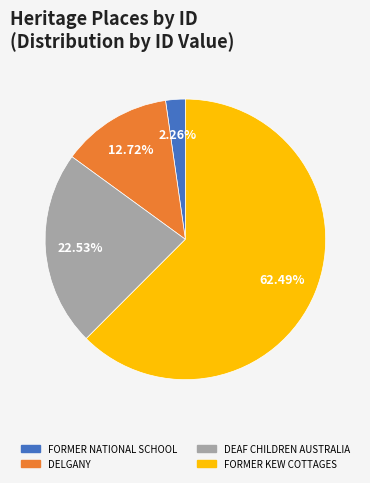

Between FORMER KEW COTTAGES and DEAF CHILDREN AUSTRALIA, which is larger?

FORMER KEW COTTAGES